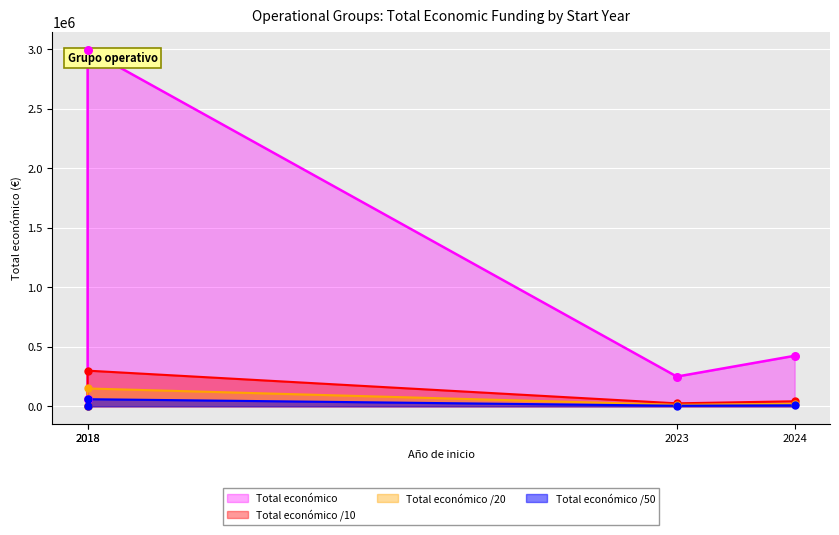

Approximately how many times larger is the value at 2024 compared to 2018?

0.1